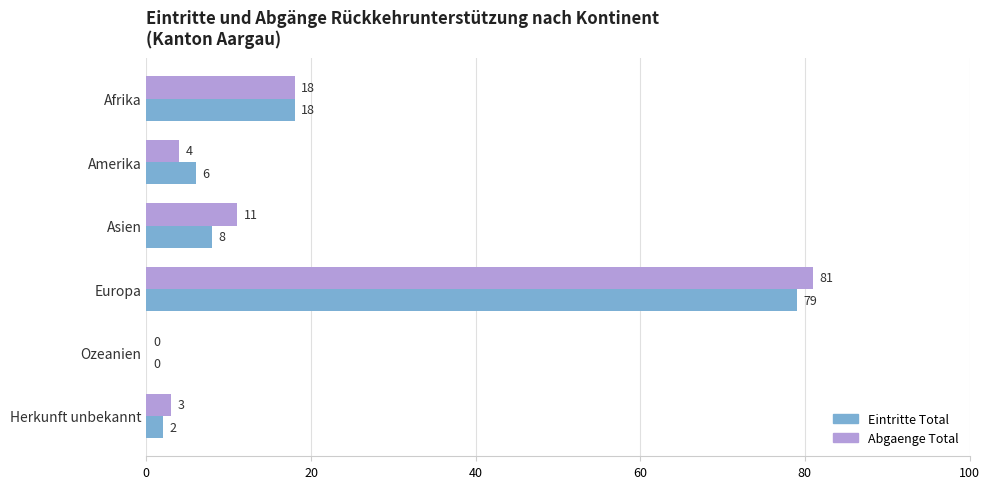

What is the sum of the Abgaenge Total values at Ozeanien and Afrika?

18